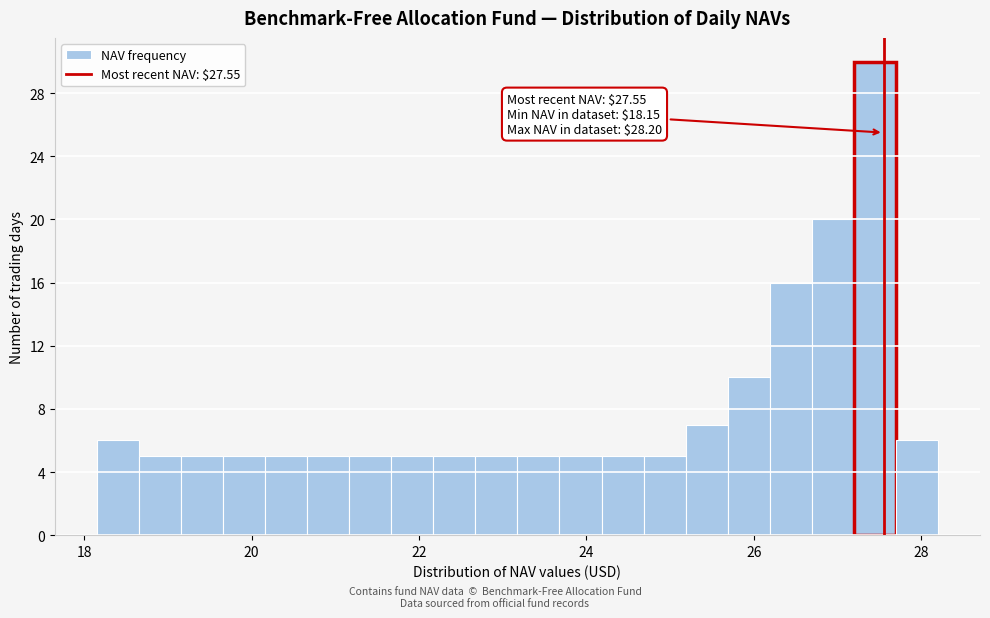

Around what value on the x-axis is the tallest bar? Give the approximate position of its centre, as read against the axis.

27.4